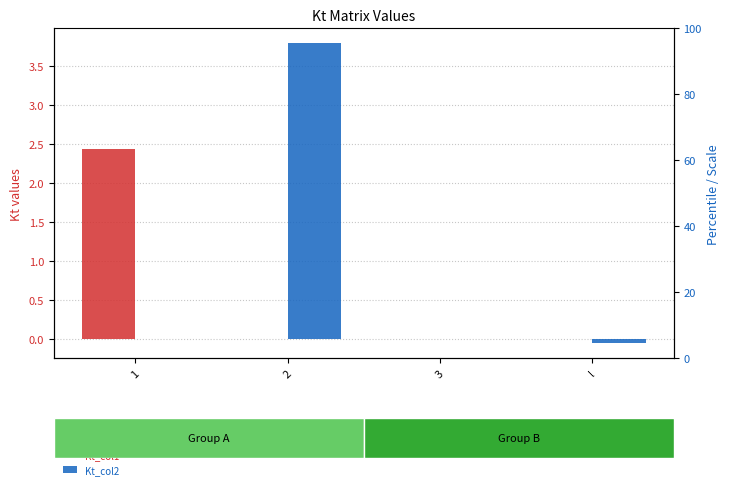

What is the sum of all Kt_col2 values?

3.7